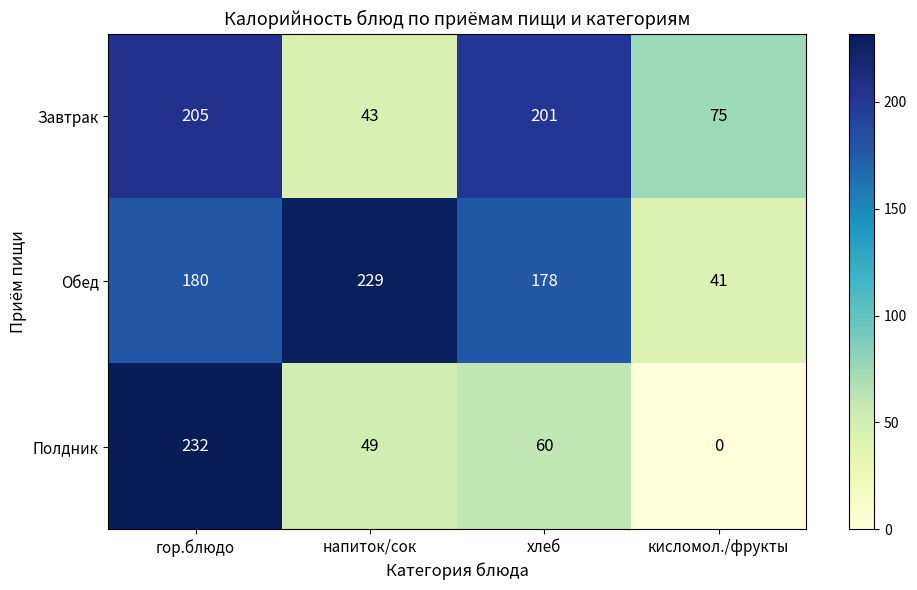

At which category is the sum across all series the highest?

гор.блюдо